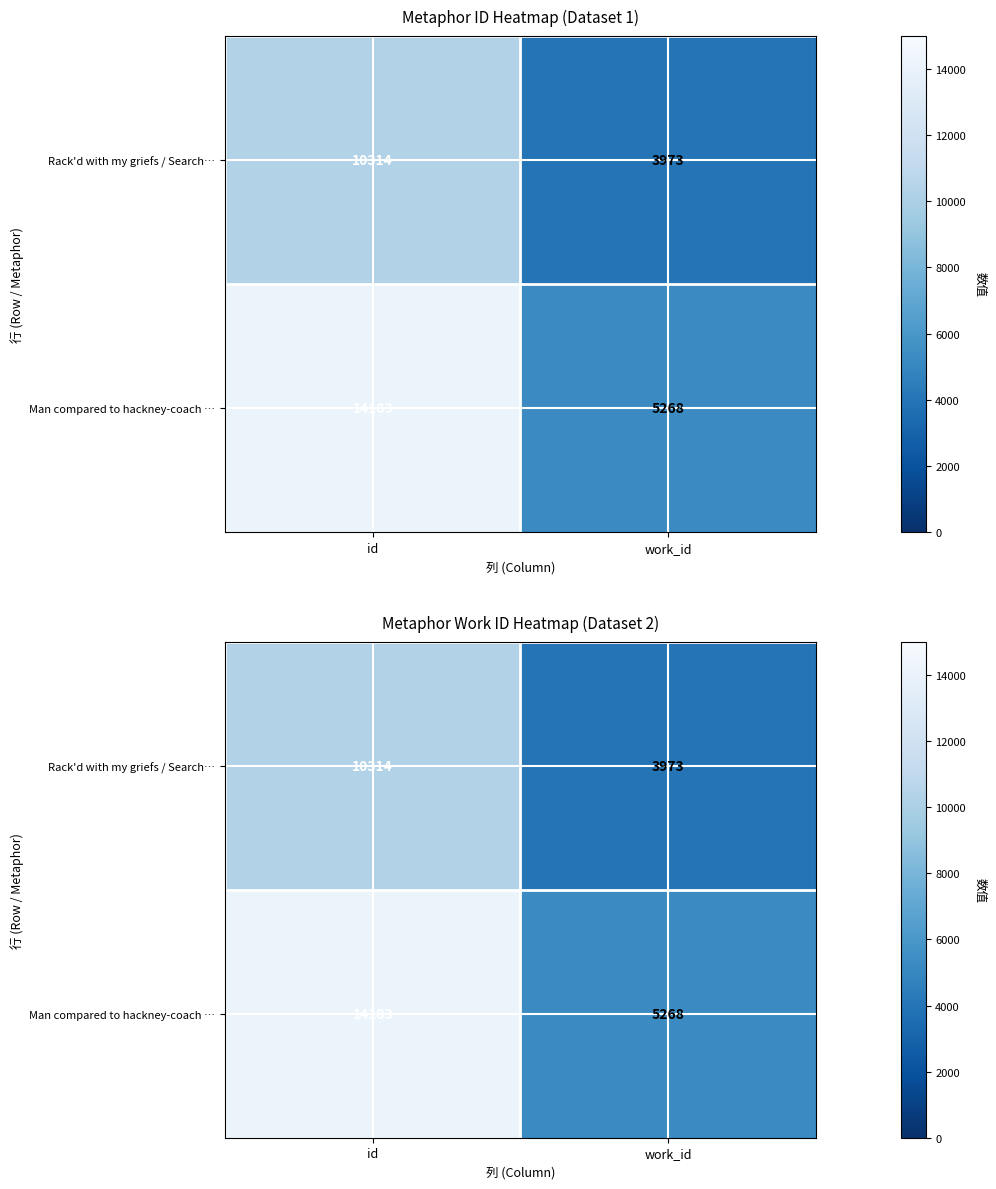

The Rack'd with my griefs / Search… series shows 5926 at work_id. True or false?

False